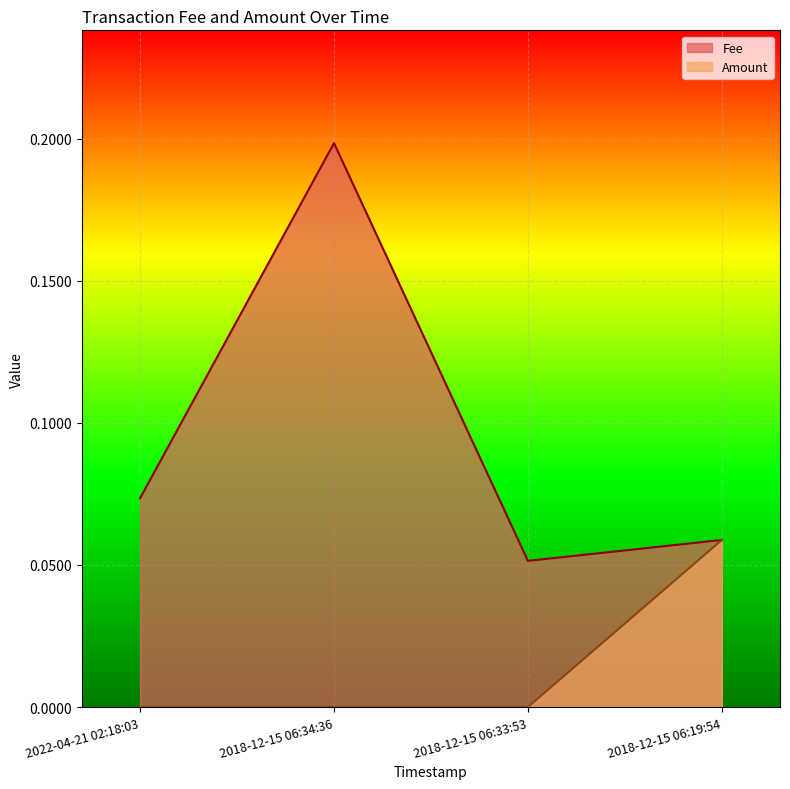

What is the spread (max minus min) of values at 2018-12-15 06:33:53?

0.1